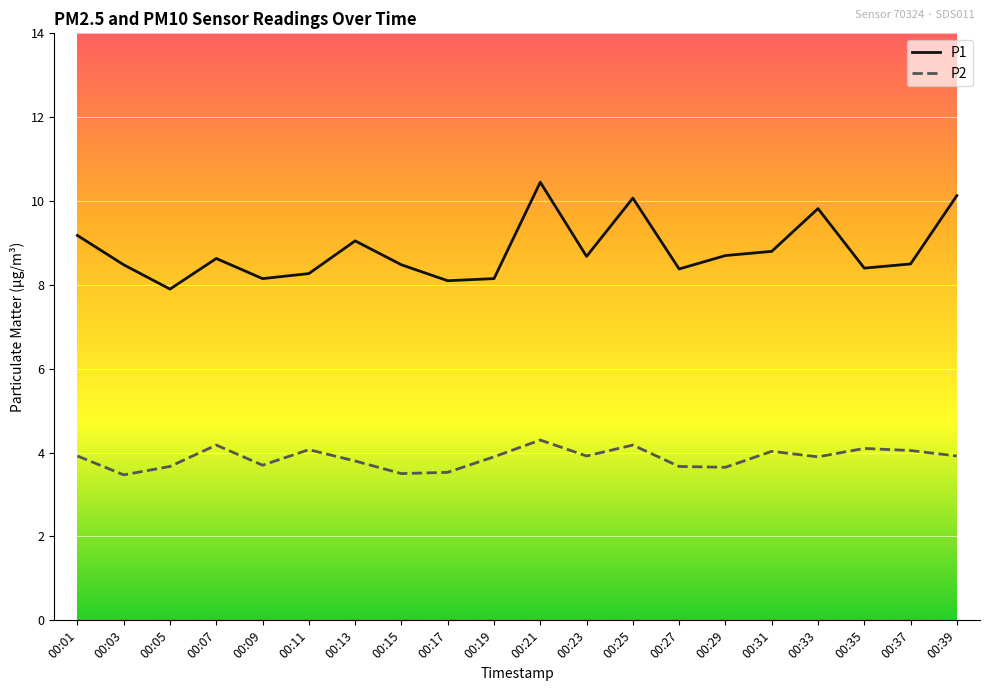

List the series in order of their overall mean, lowest first.

P2, P1